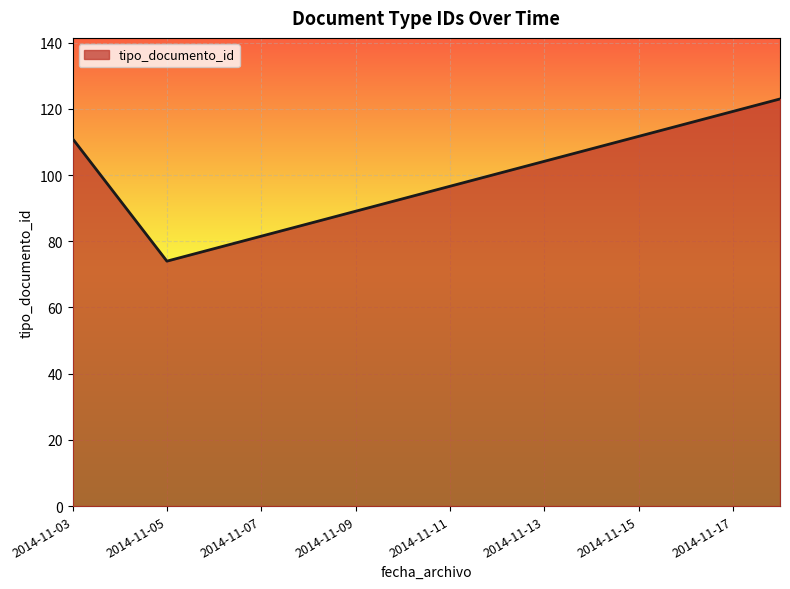

What is the minimum value shown in the chart?

74